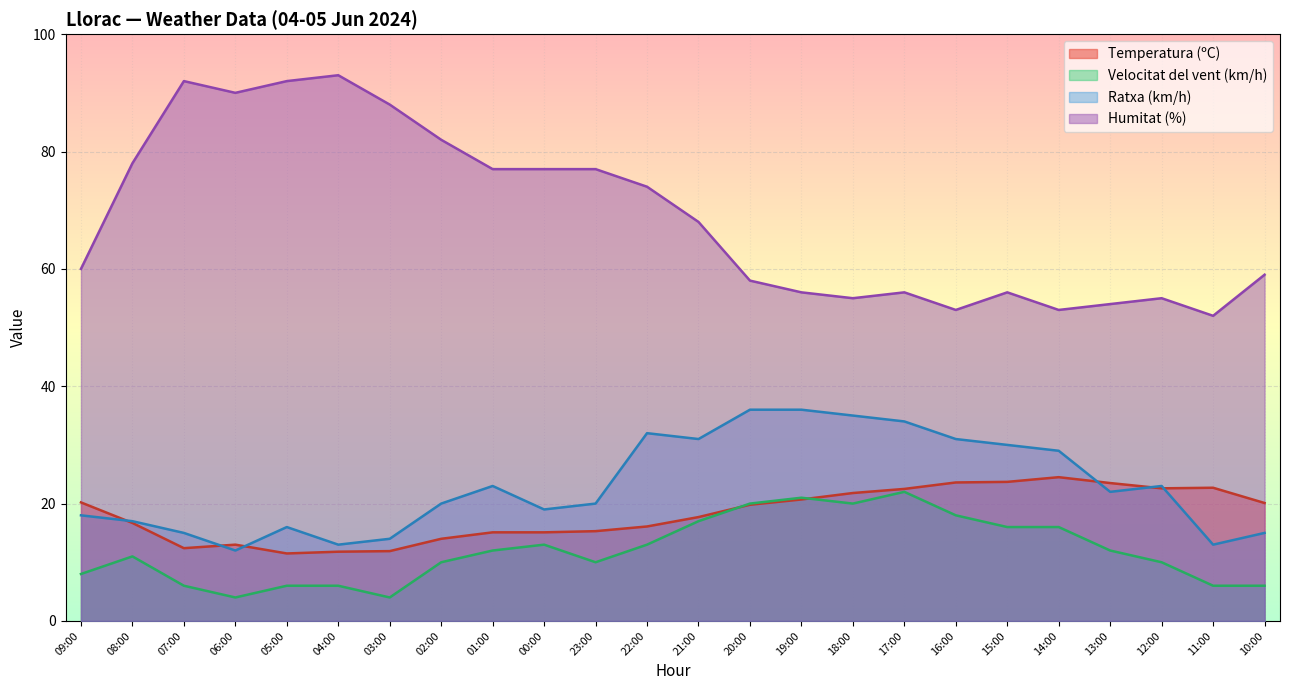

Between 08:00 and 04:00, which series saw the biggest shift?

Humitat (%)